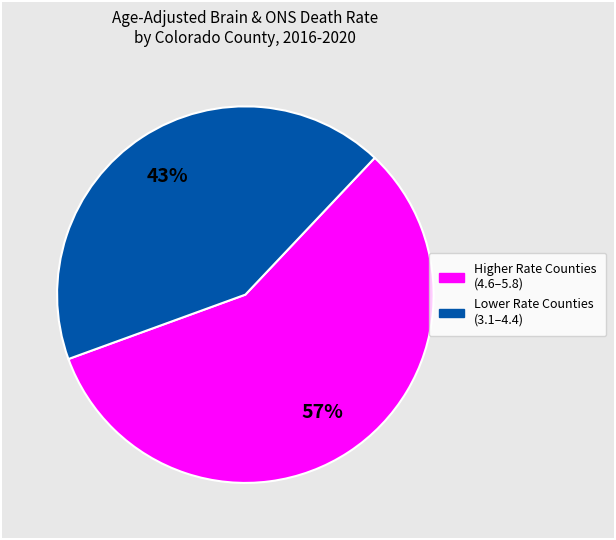

Does any single category account for the majority?

Yes